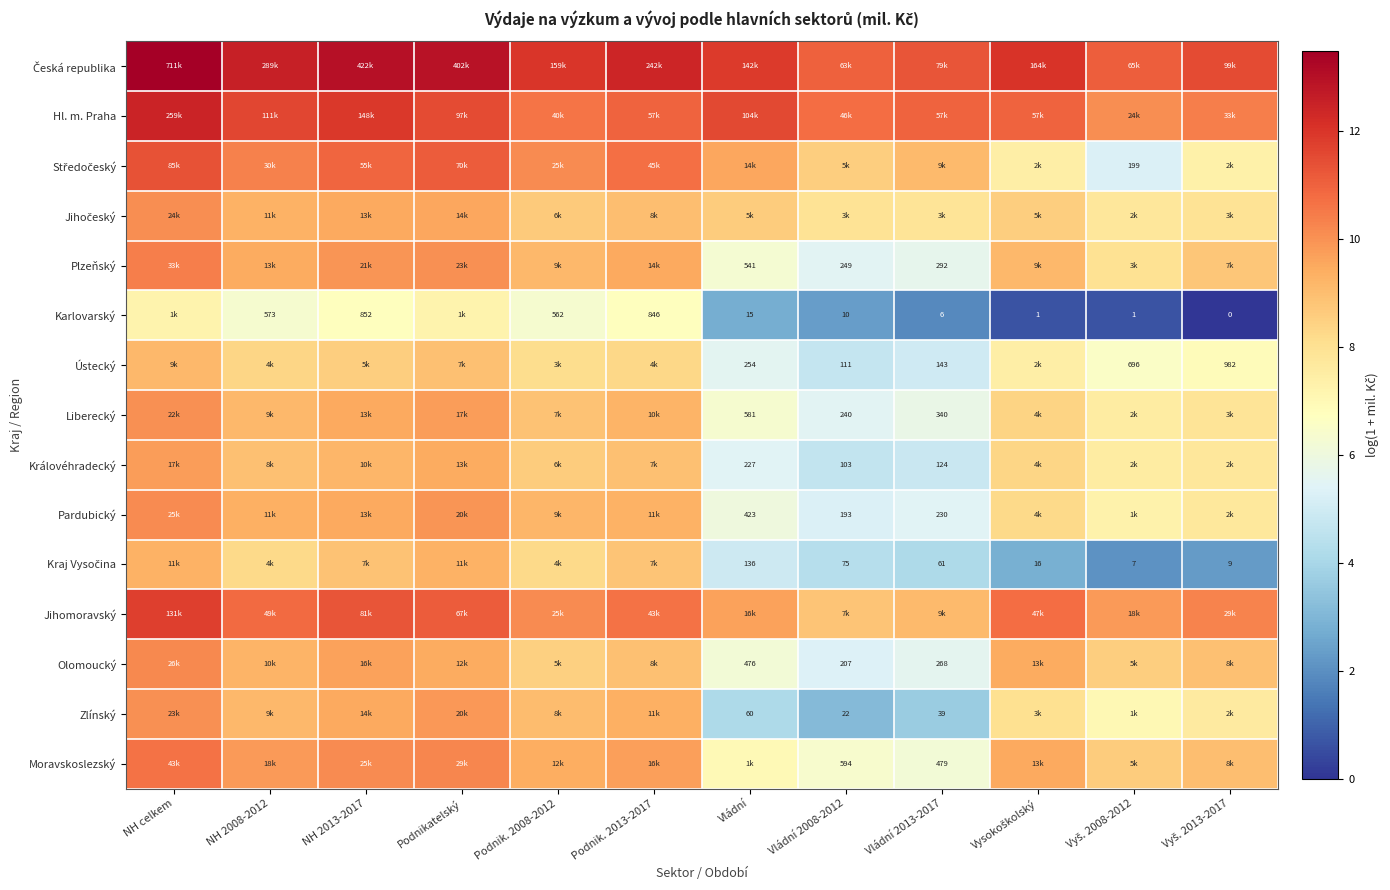

At which category is the sum across all series the highest?

NH celkem